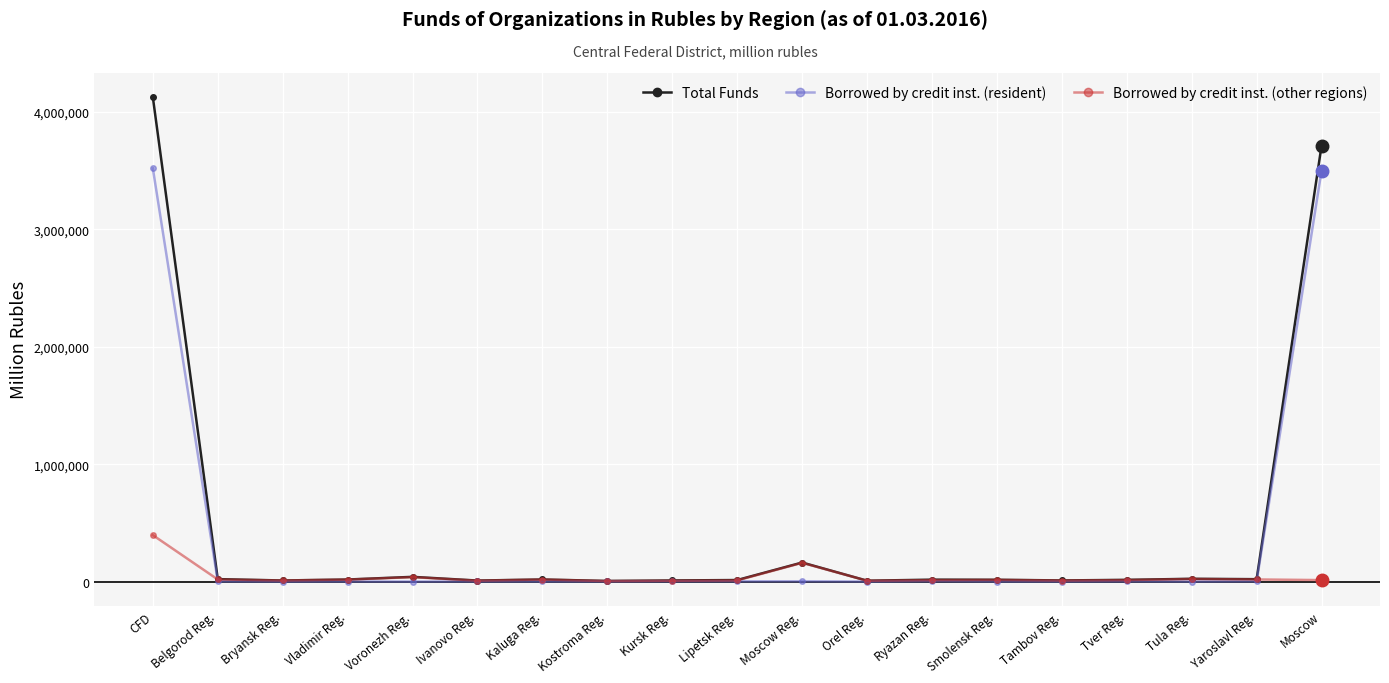

What is the sum of all Borrowed by credit inst. (resident) values?

7038197